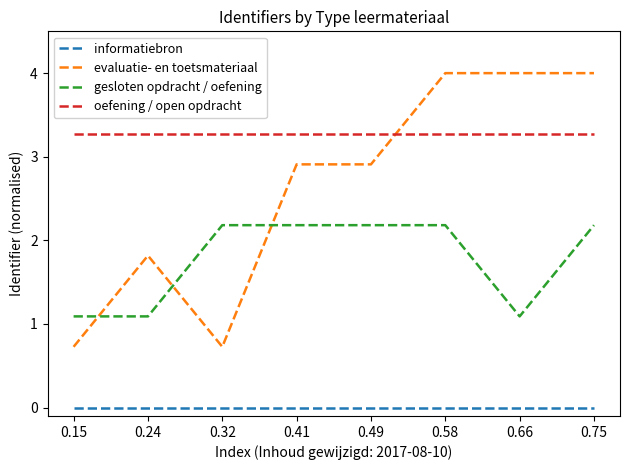

Reading left to right, extract all data points from this chart.

informatiebron: 0.0	0.0	0.0	0.0	0.0	0.0	0.0	0.0
evaluatie- en toetsmateriaal: 0.7	1.8	0.7	2.9	2.9	4.0	4.0	4.0
gesloten opdracht / oefening: 1.1	1.1	2.2	2.2	2.2	2.2	1.1	2.2
oefening / open opdracht: 3.3	3.3	3.3	3.3	3.3	3.3	3.3	3.3